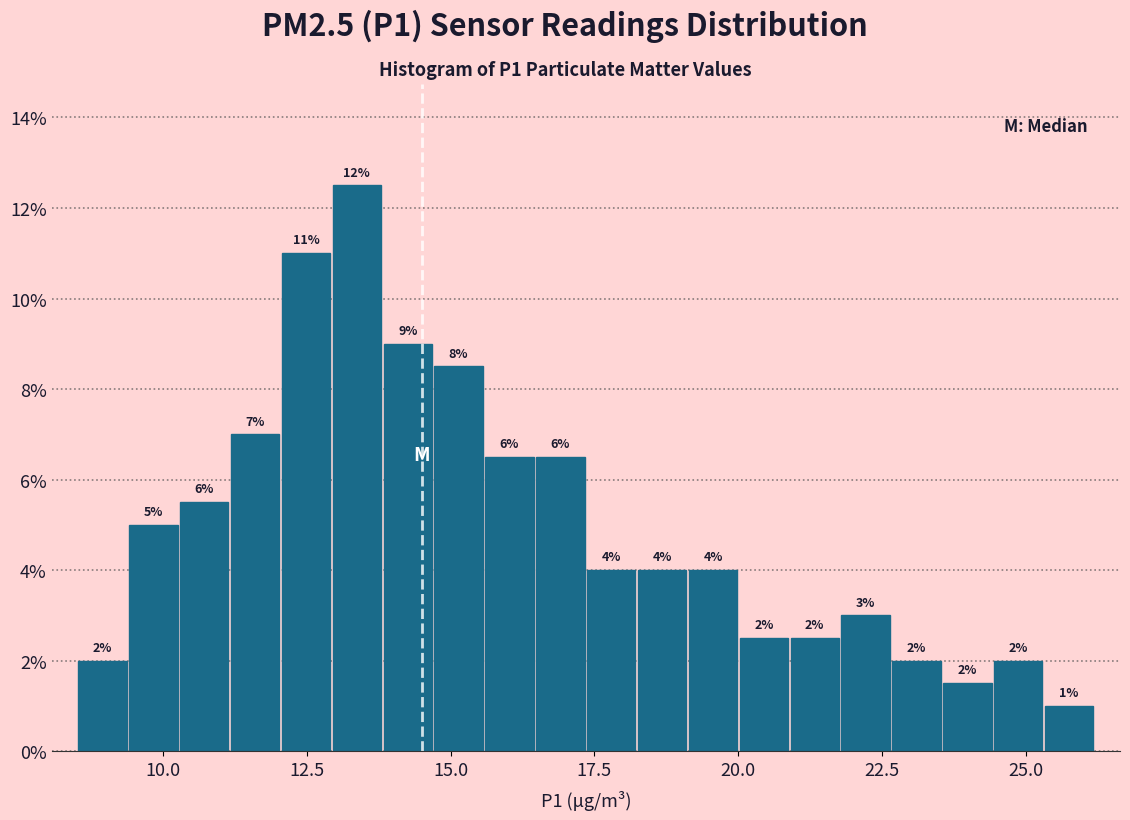

Around what value on the x-axis is the tallest bar? Give the approximate position of its centre, as read against the axis.

13.5